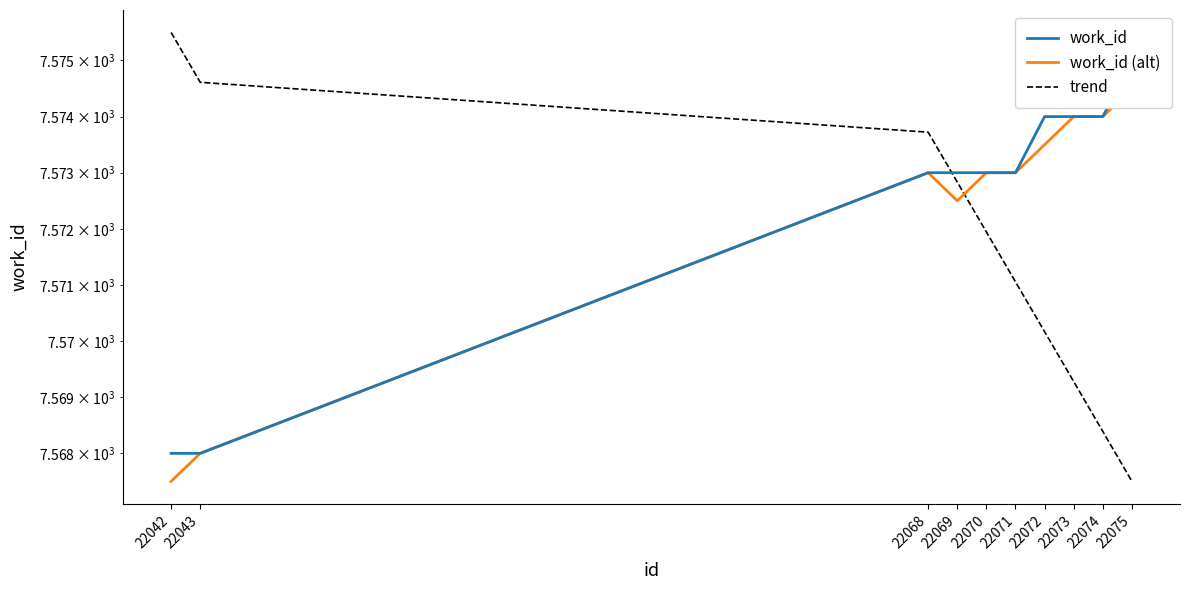

Reading right to left, what are all the values shown in this chart?

work_id: 22075=7575.0	22074=7574.0	22073=7574.0	22072=7574.0	22071=7573.0	22070=7573.0	22069=7573.0	22068=7573.0	22043=7568.0	22042=7568.0
work_id (alt): 22075=7574.5	22074=7574.0	22073=7574.0	22072=7573.5	22071=7573.0	22070=7573.0	22069=7572.5	22068=7573.0	22043=7568.0	22042=7567.5
trend: 22075=7567.5	22074=7568.4	22073=7569.3	22072=7570.2	22071=7571.1	22070=7571.9	22069=7572.8	22068=7573.7	22043=7574.6	22042=7575.5